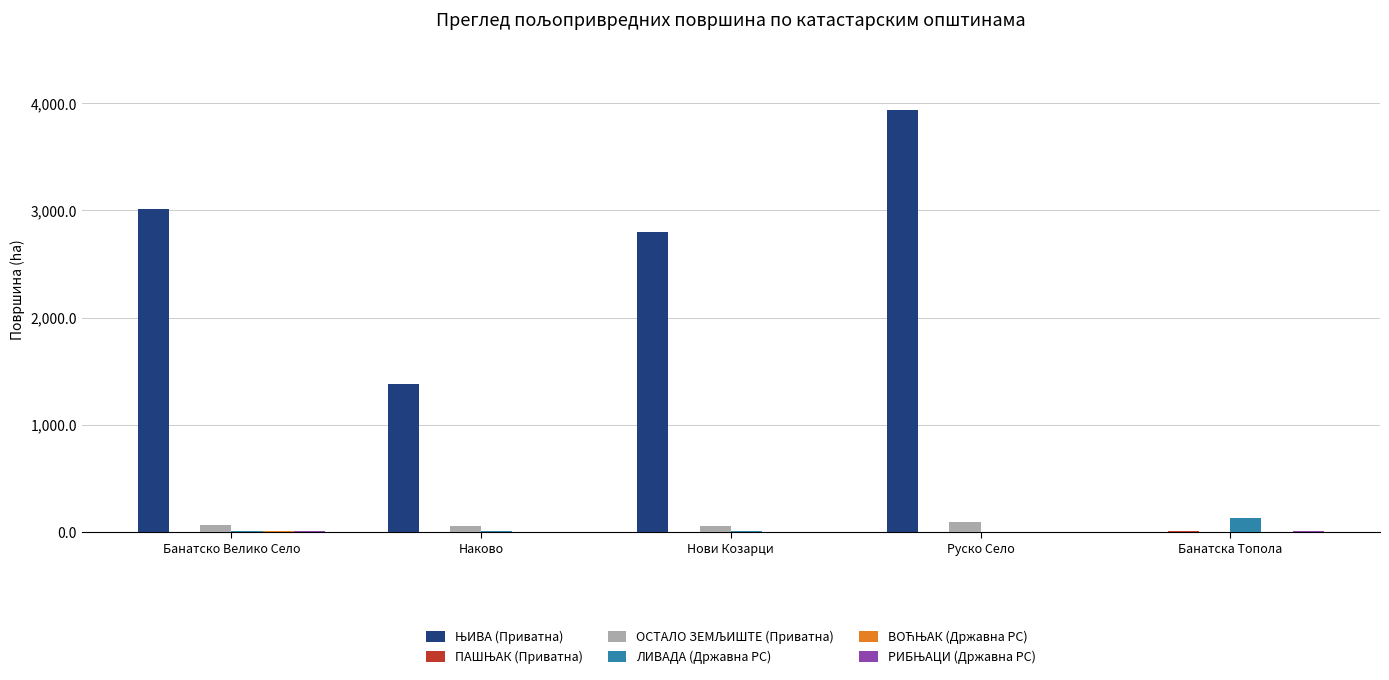

At which category is the sum across all series the highest?

Руско Село